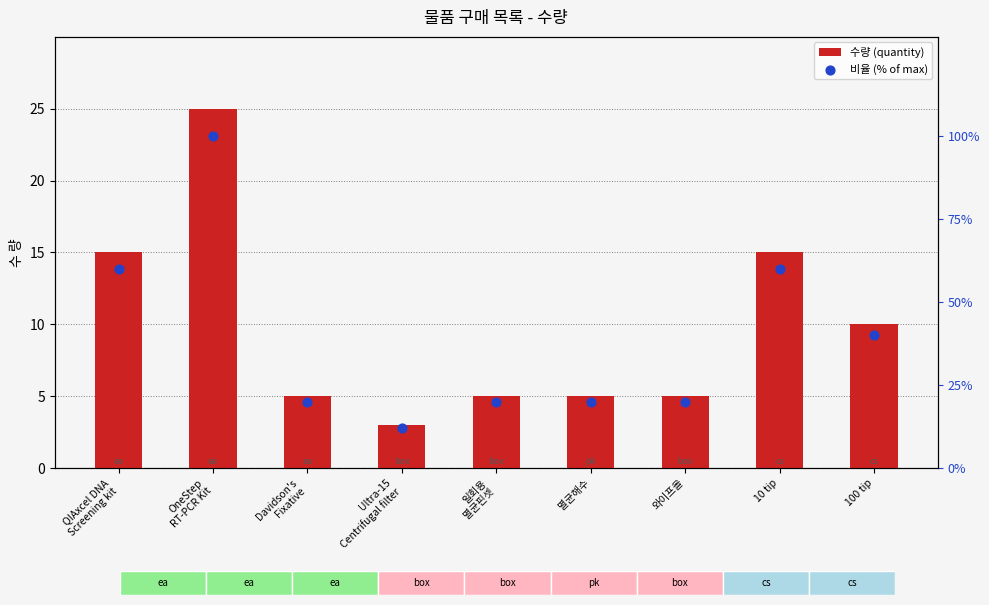

Which series has the largest total across all categories?

비율 (% of max)